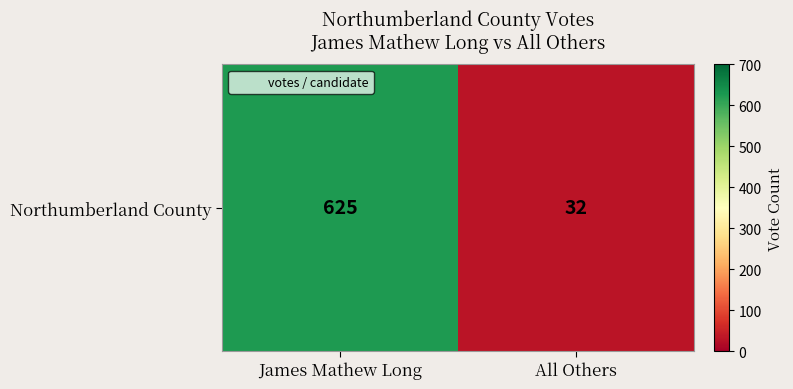

Count the number of data series in this chart.

1